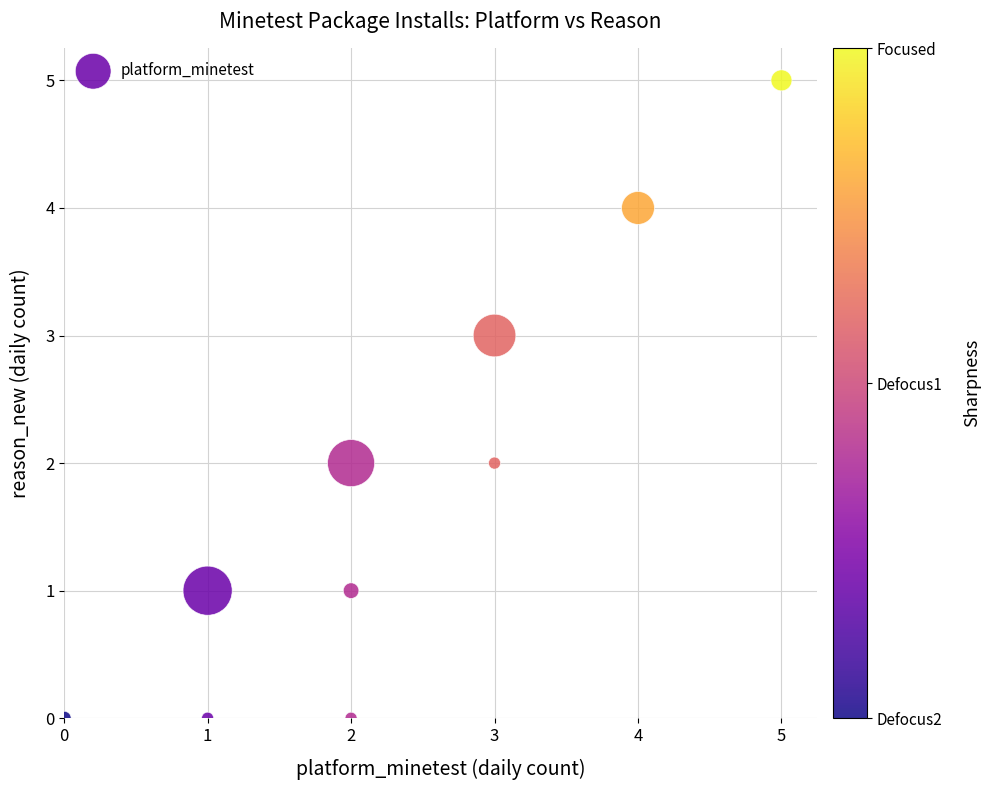

What is the range of Y values (max minus min)?

5